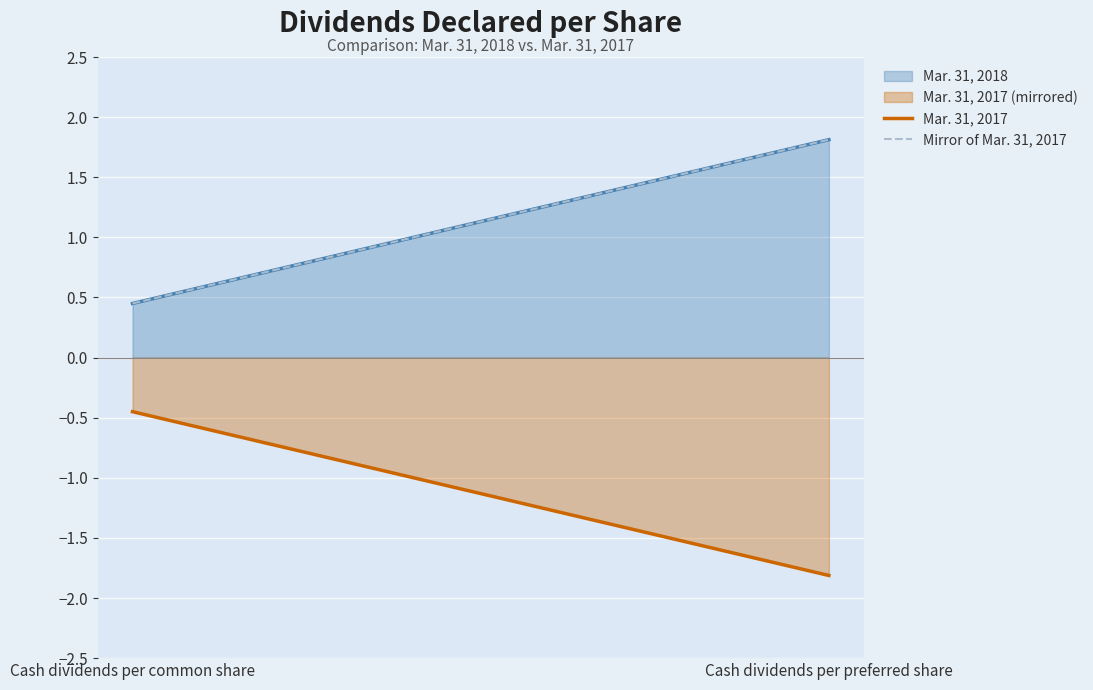

What is the difference between the Mirror of Mar. 31, 2017 values at Cash dividends per preferred share and Cash dividends per common share?

1.4